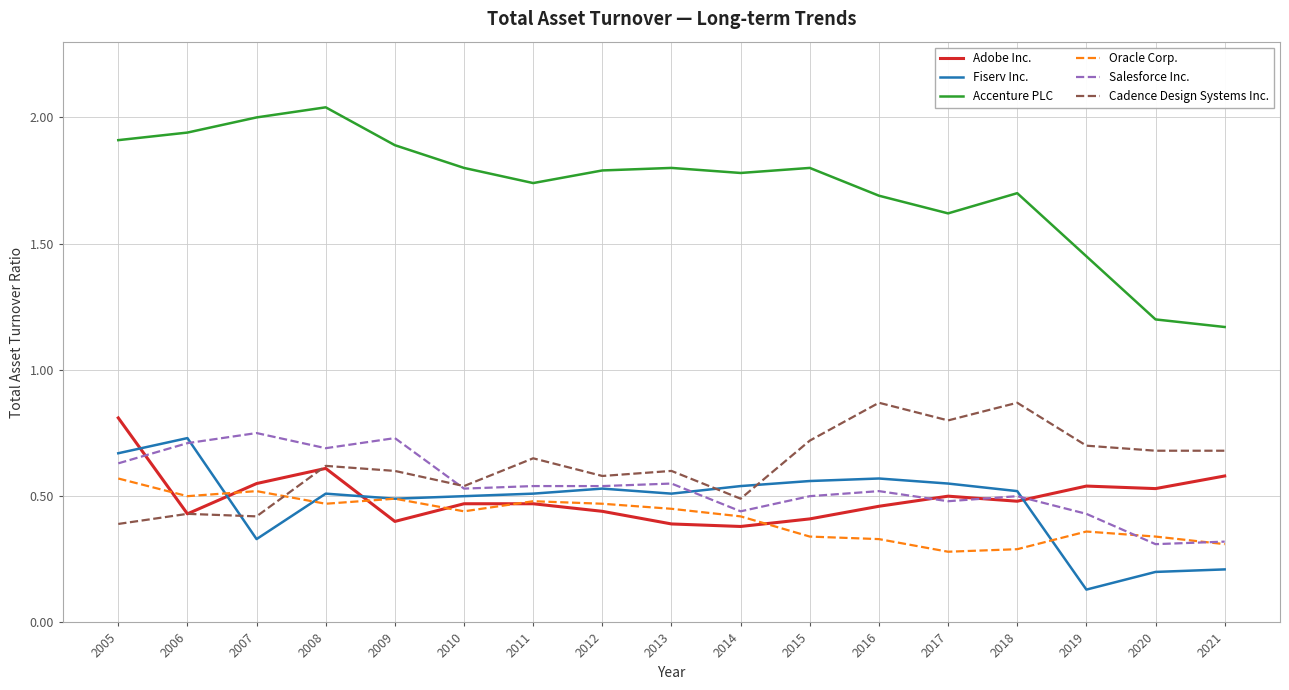

List the series in order of their peak value, lowest first.

Oracle Corp., Fiserv Inc., Salesforce Inc., Adobe Inc., Cadence Design Systems Inc., Accenture PLC